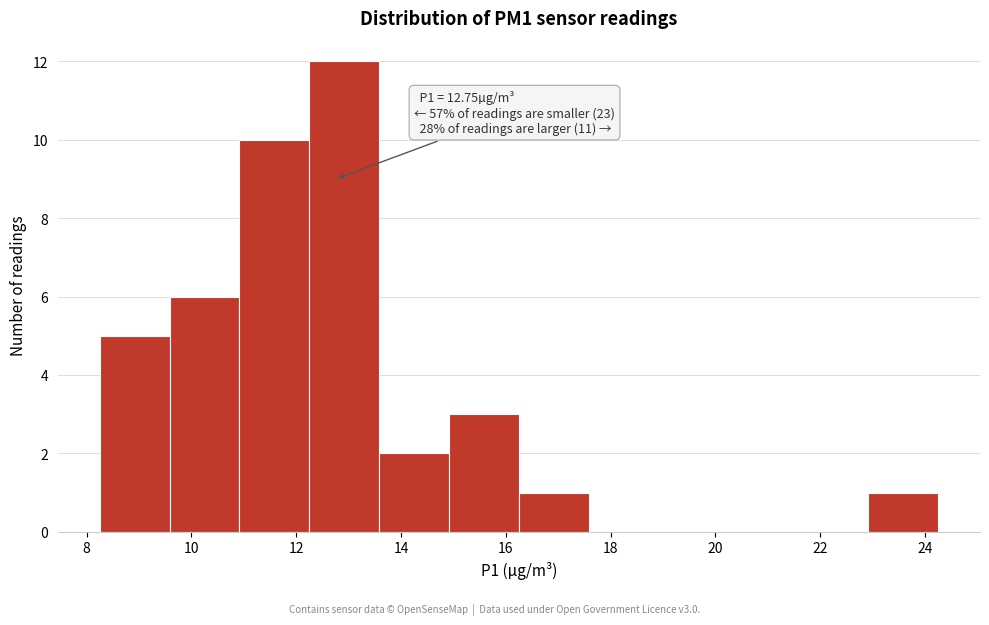

Which range on the x-axis has the tallest bar?

12.2 to 13.6